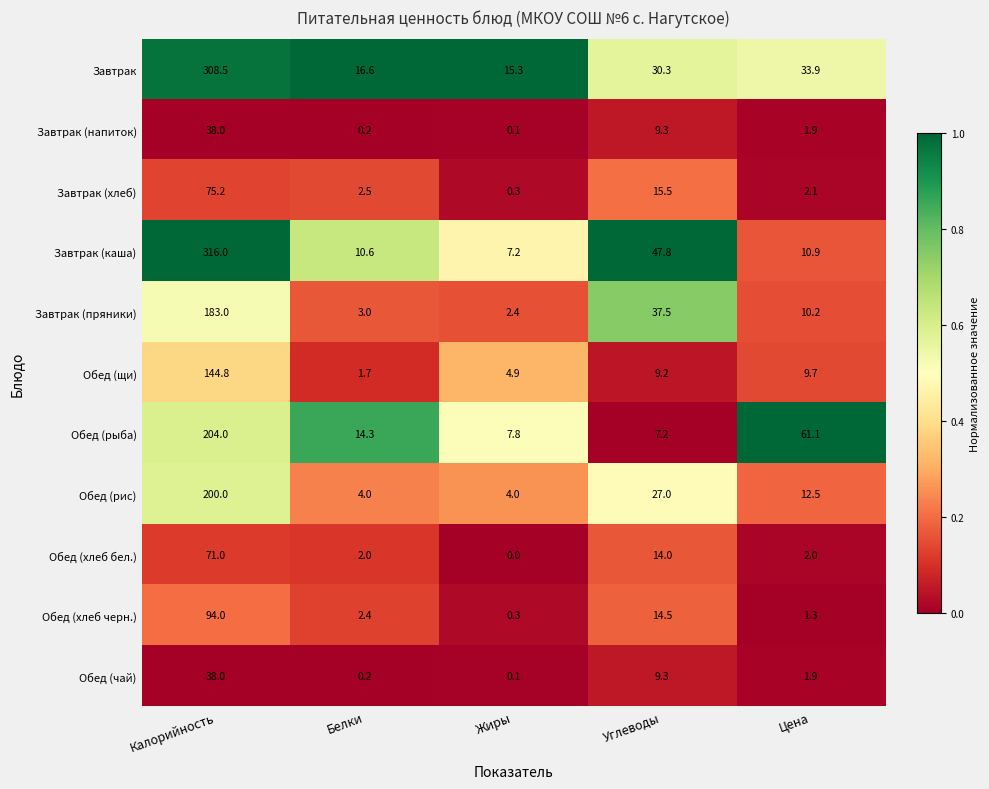

The value of Завтрак at Калорийность is 308.5. True or false?

True